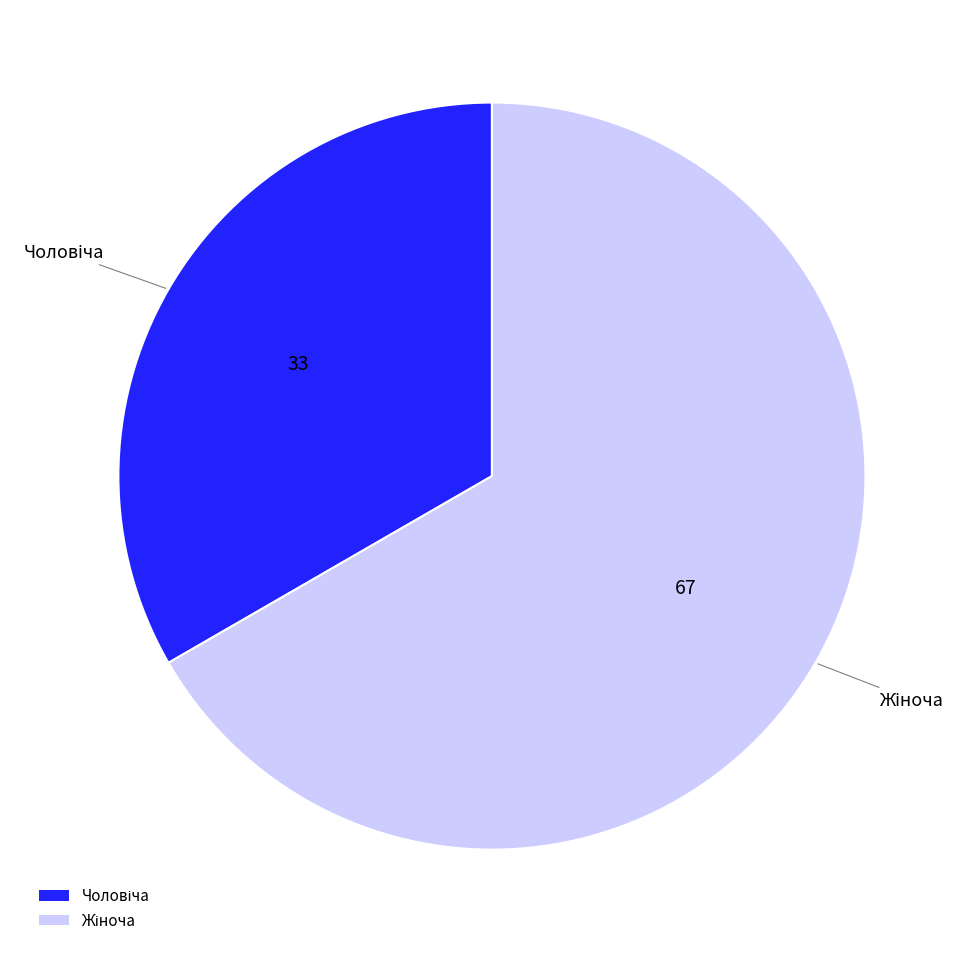

Is there any slice that represents more than half of the pie?

Yes